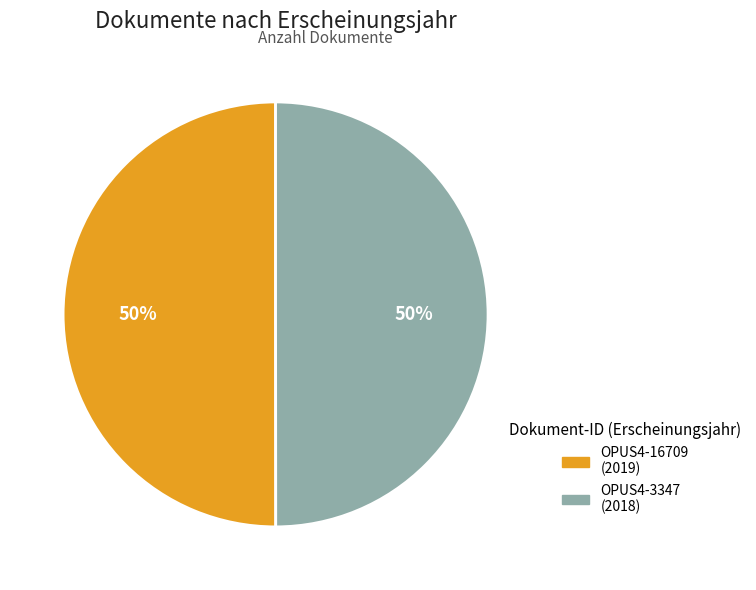

Approximately how many times larger is the value at OPUS4-16709 compared to OPUS4-3347?

1.0